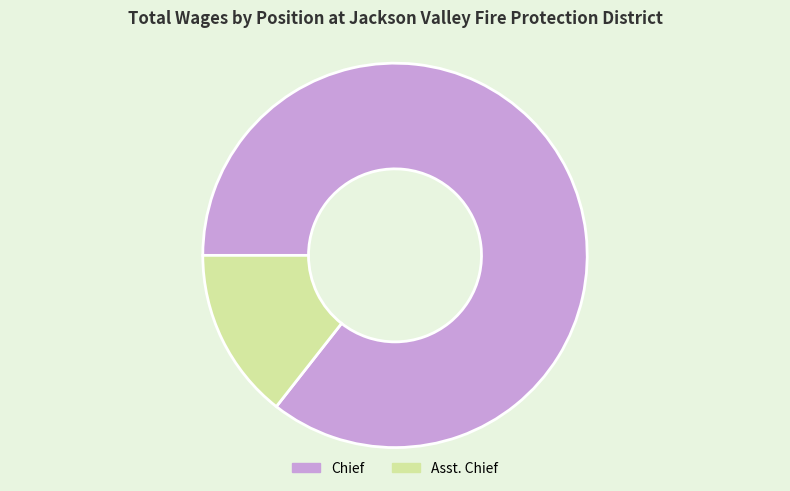

Between Asst. Chief and Chief, which is larger?

Chief